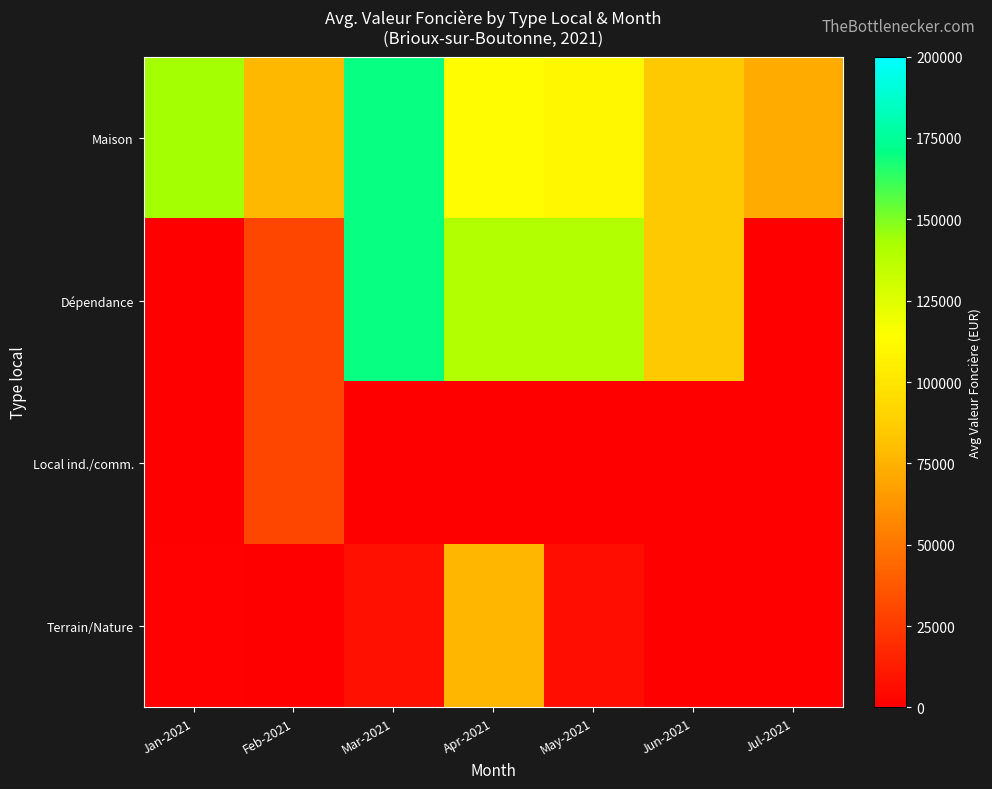

At which category does the chart reach its minimum across all series?

Feb-2021